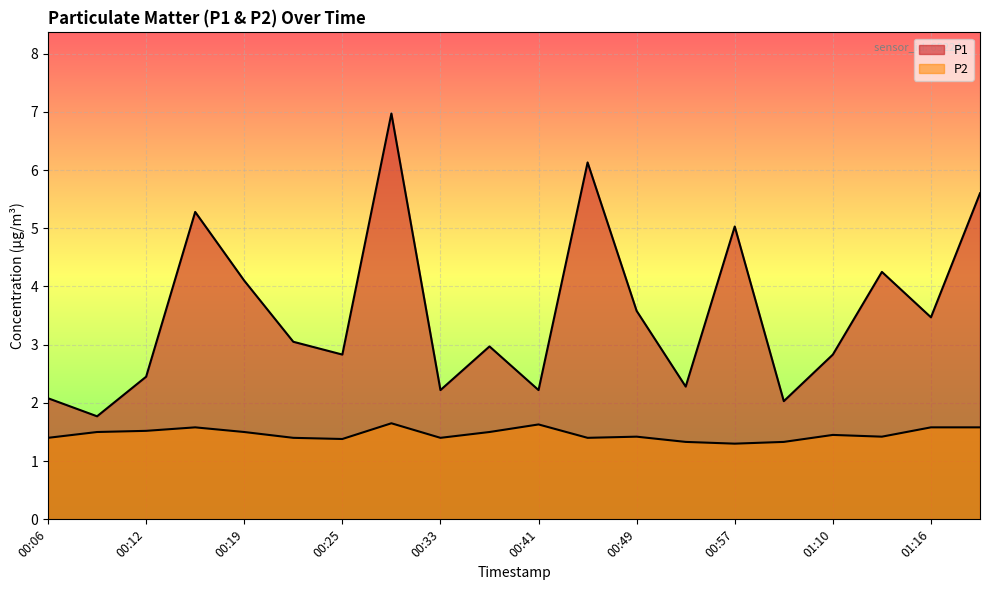

How many lines are shown in the chart?

2